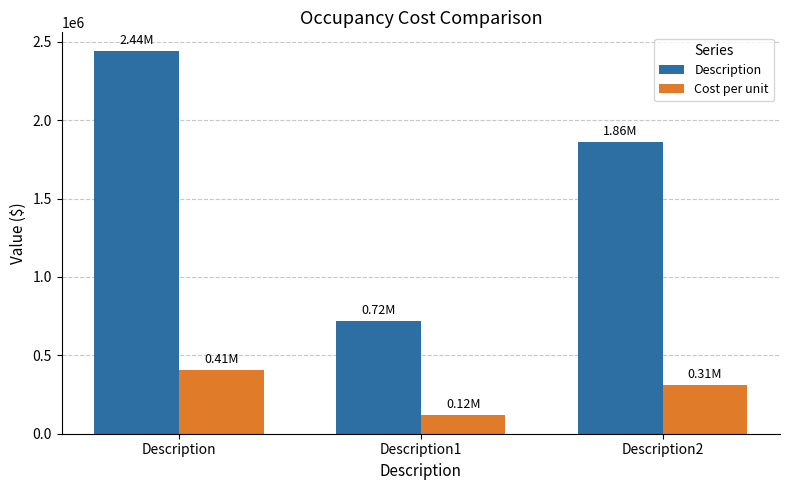

At which label does Cost per unit first exceed 309695?

Description